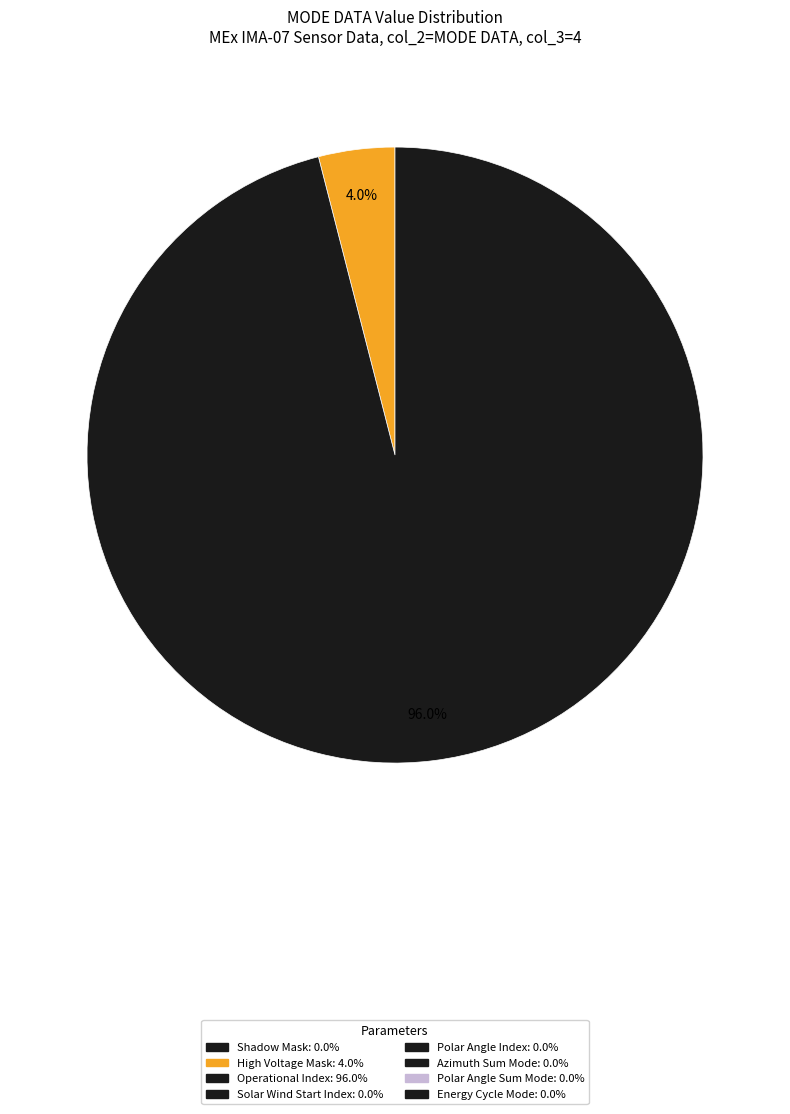

To the nearest percent, what is the difference between the largest and smallest slice percentages?

92%